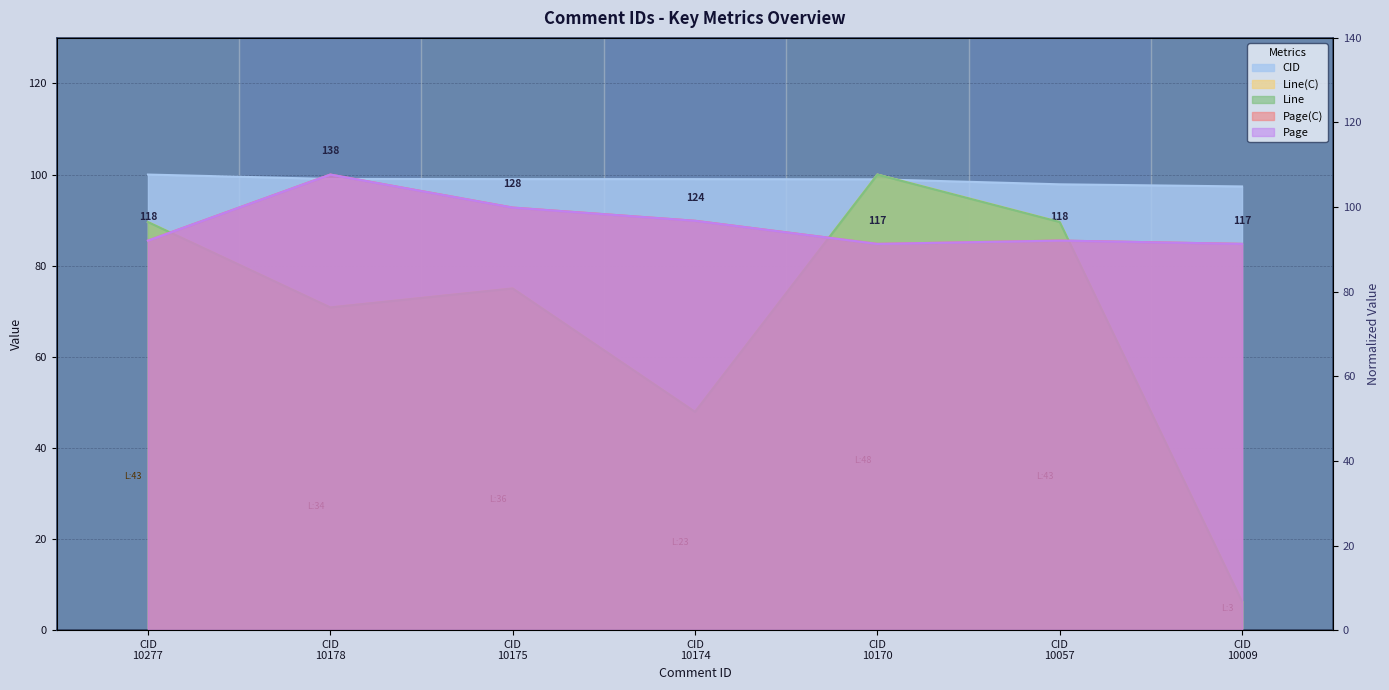

List the series in order of their peak value, lowest first.

CID, Line(C), Line, Page(C), Page